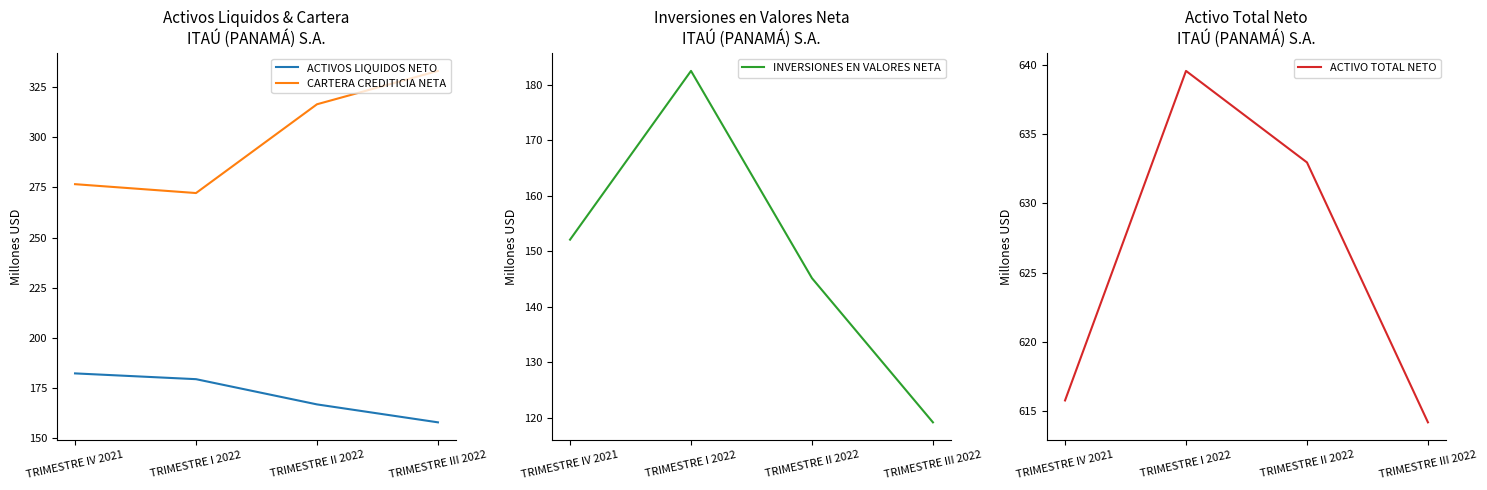

What is the difference between the second highest and minimum values in the ACTIVOS LIQUIDOS NETO series?

21.5